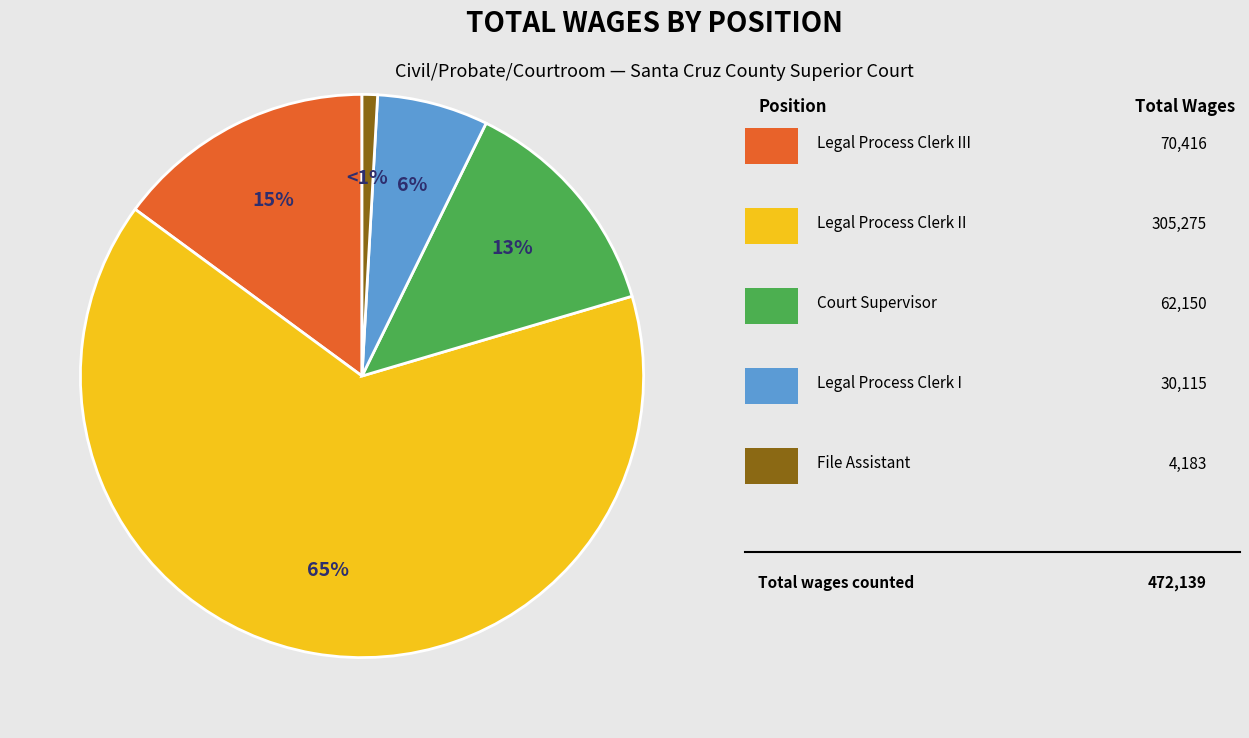

How many slices are in this pie chart?

5